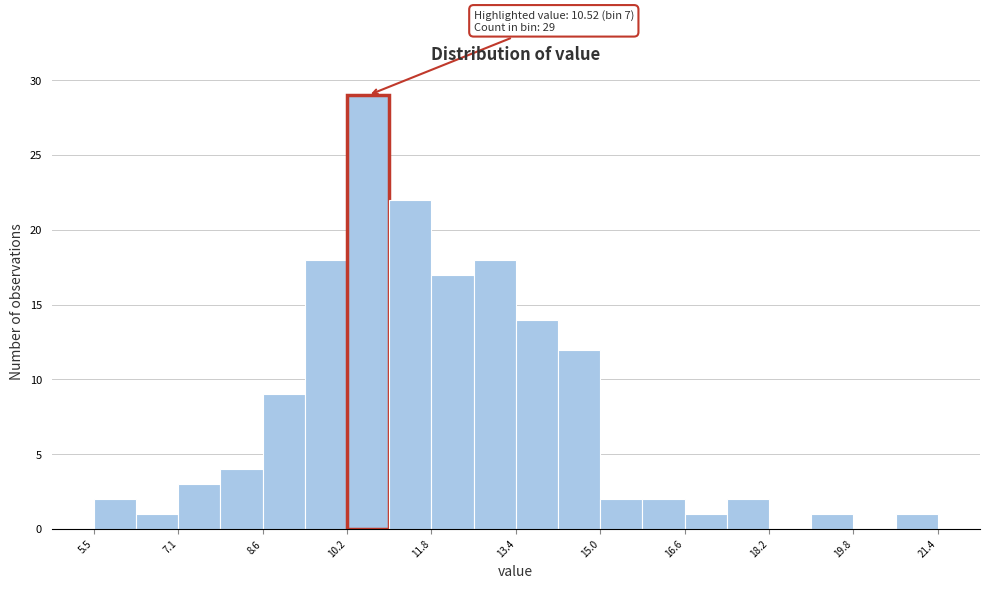

Around what value on the x-axis is the tallest bar? Give the approximate position of its centre, as read against the axis.

10.6